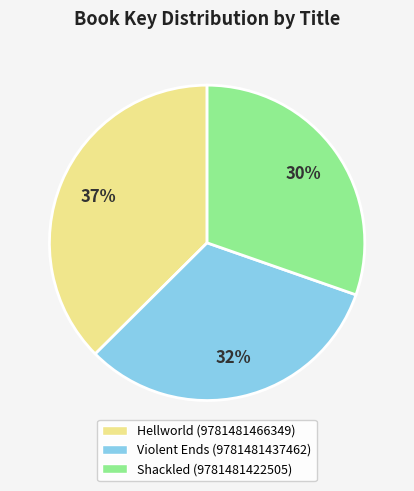

Is there any slice that represents more than half of the pie?

No